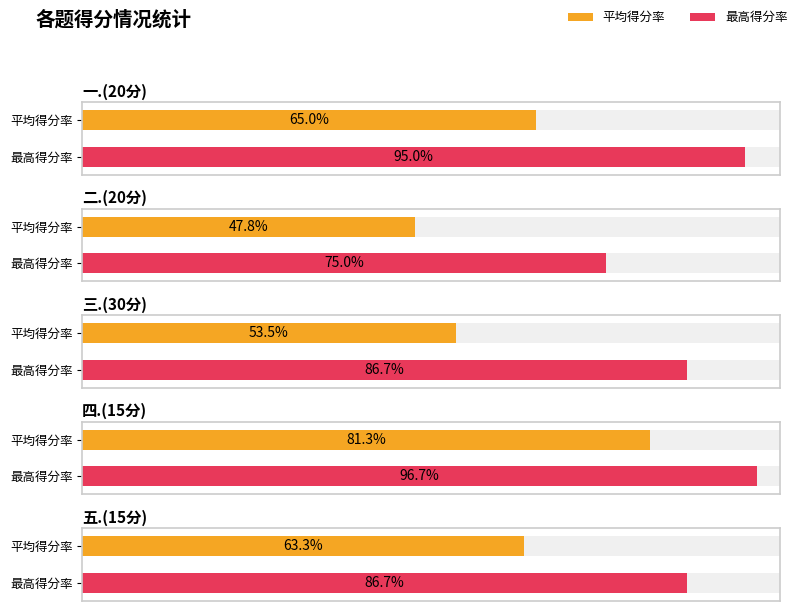

Are the bars grouped side by side (vs. stacked)?

Yes